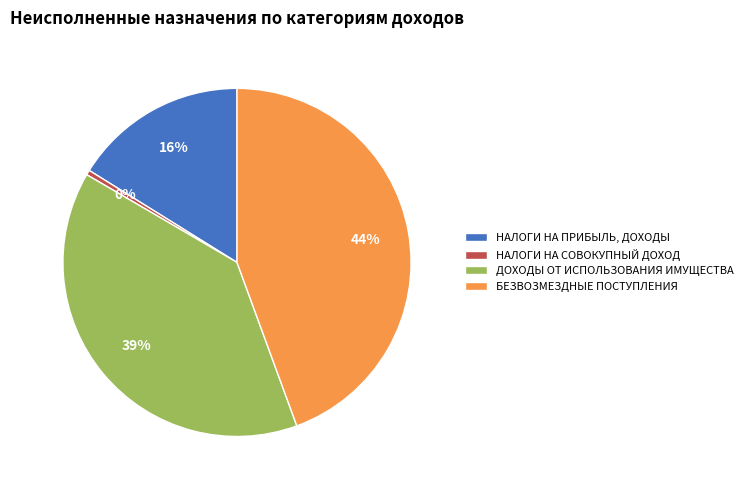

To the nearest percent, what is the combined percentage of БЕЗВОЗМЕЗДНЫЕ ПОСТУПЛЕНИЯ and НАЛОГИ НА ПРИБЫЛЬ, ДОХОДЫ?

61%